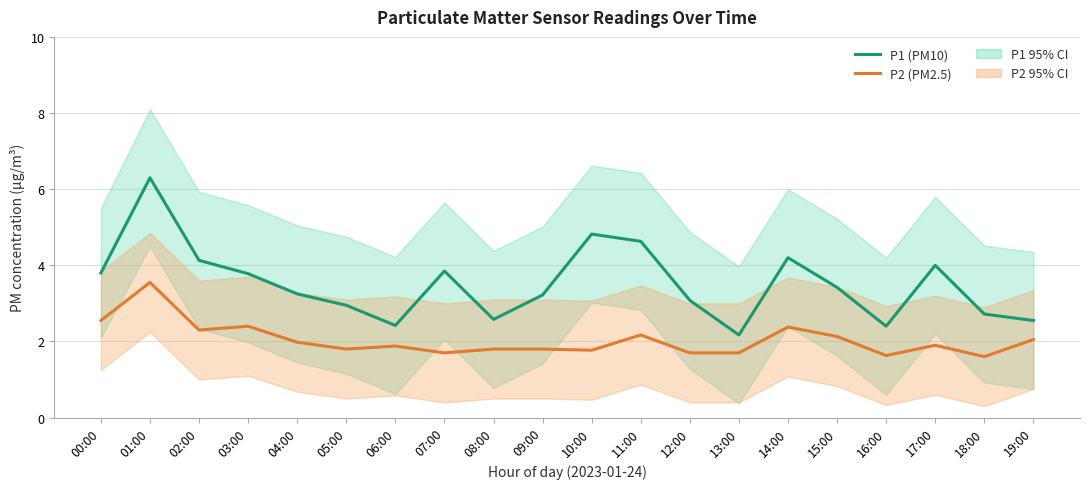

What is the spread (max minus min) of values at 05:00?

1.2